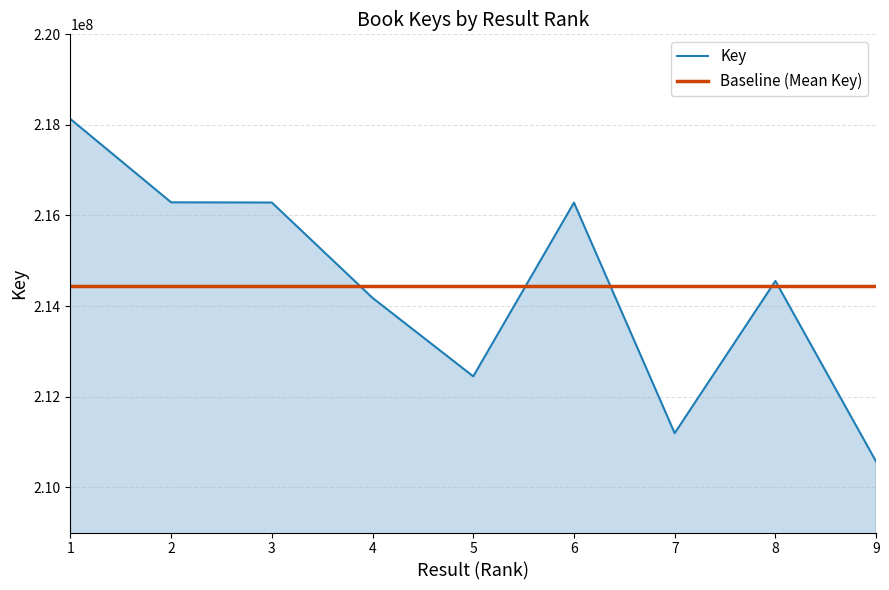

What is the value of the 3rd point from the left?

216286219